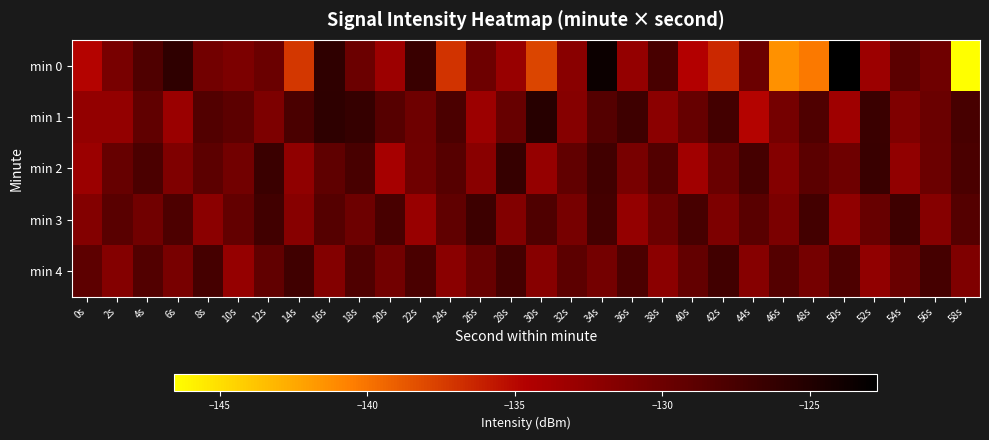

Which series has the widest spread of values?

min 0